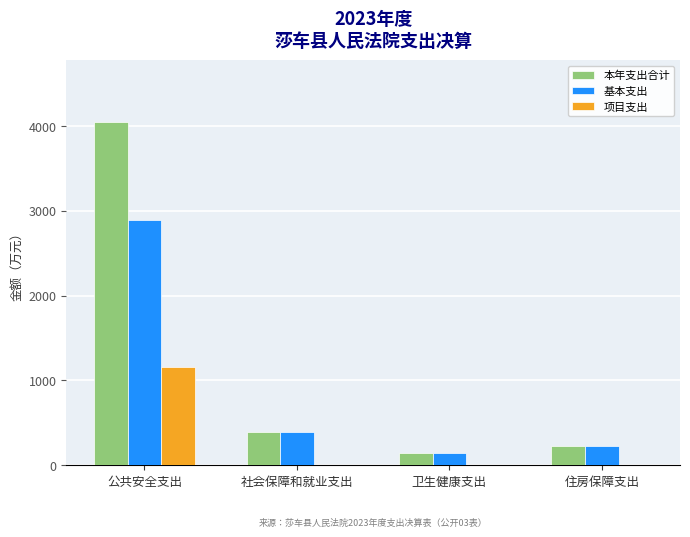

Is it true that 项目支出 equals -370.2 at 住房保障支出?

False